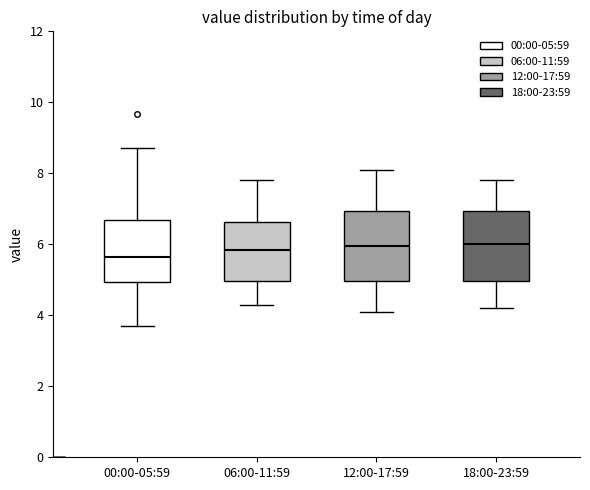

Reading left to right, transcribe this box plot: for each box, give where its median line is, the range the box spans, and where its two whiskers end, as read against the y-axis. The values are not printed on the chart, so give them approximately, as read against the axis.

00:00-05:59: median 5.6, box 5.0 to 6.6, whiskers 3.8 to 8.8
06:00-11:59: median 5.8, box 5.0 to 6.6, whiskers 4.4 to 7.8
12:00-17:59: median 6.0, box 5.0 to 7.0, whiskers 4.2 to 8.2
18:00-23:59: median 6.0, box 5.0 to 7.0, whiskers 4.2 to 7.8